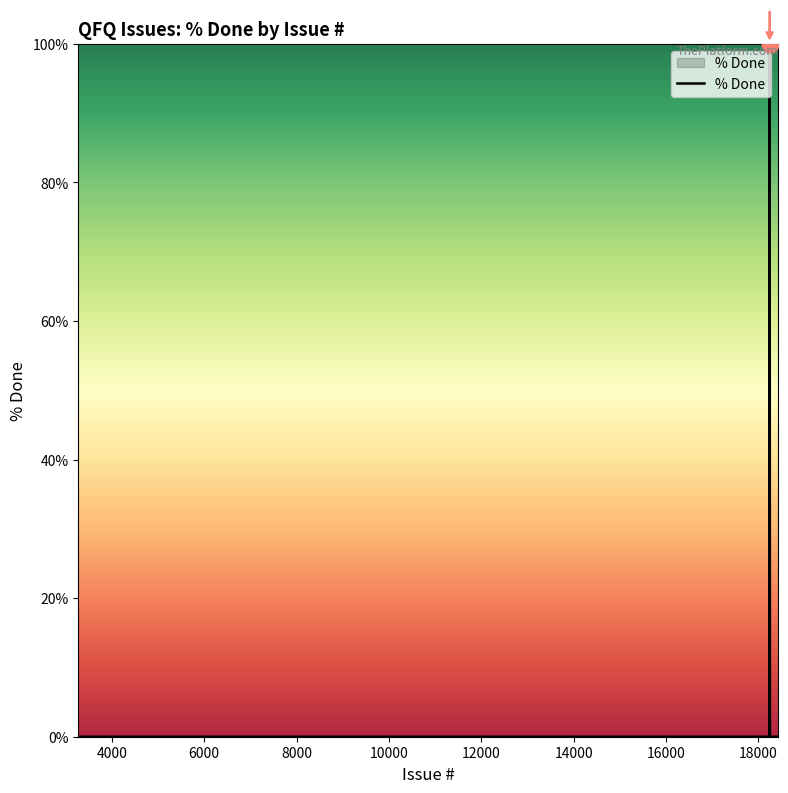

What is the maximum value shown in the chart?

100